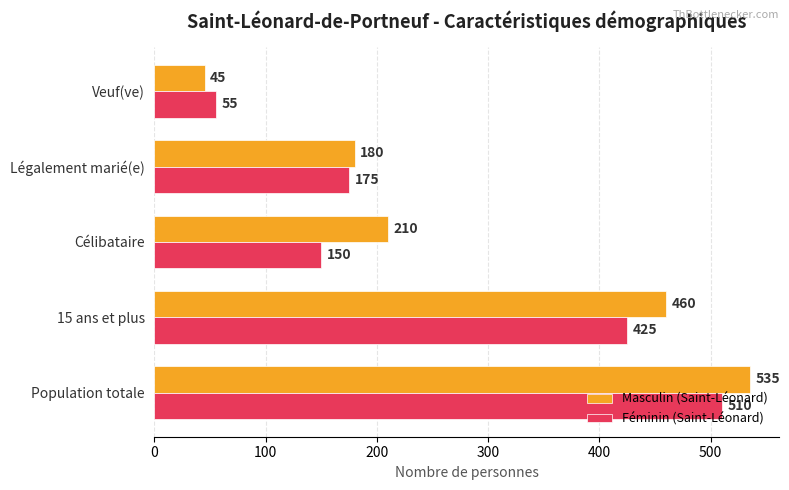

The Féminin (Saint-Léonard) series shows 55 at Veuf(ve). True or false?

True